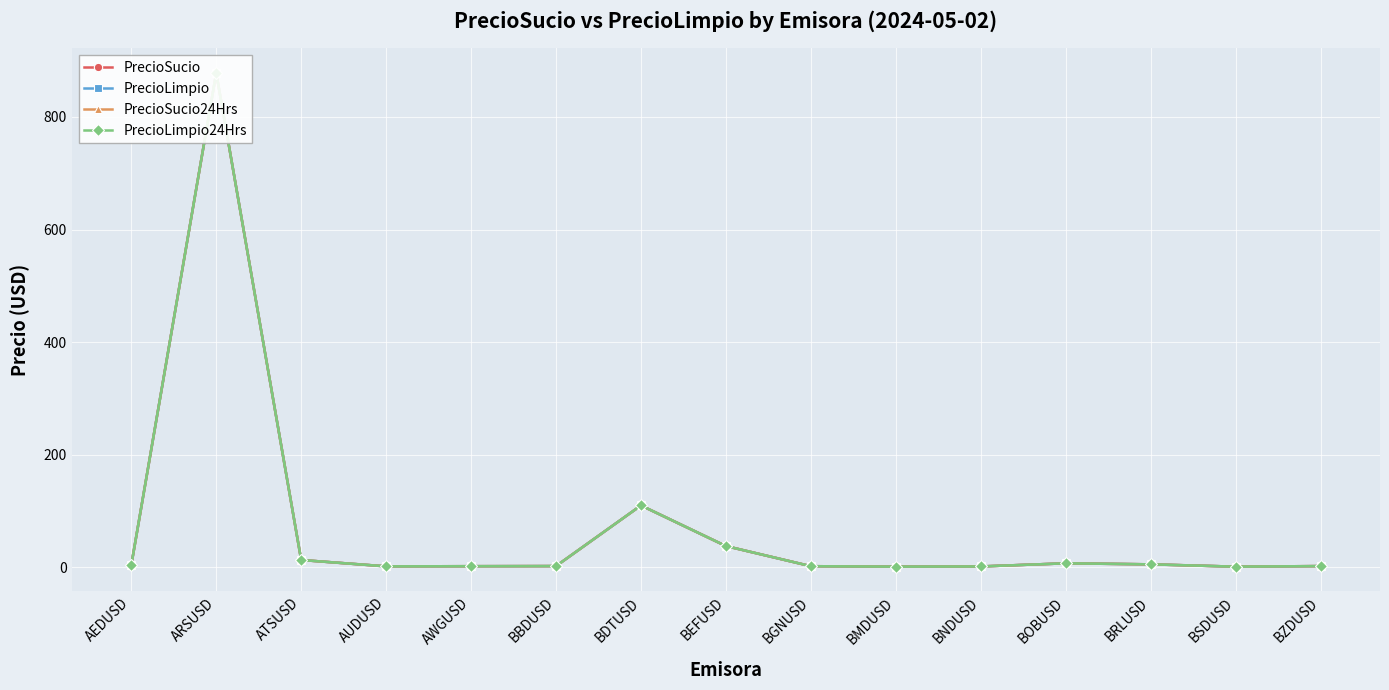

True or false: PrecioLimpio24Hrs and PrecioSucio24Hrs intersect in this chart.

False